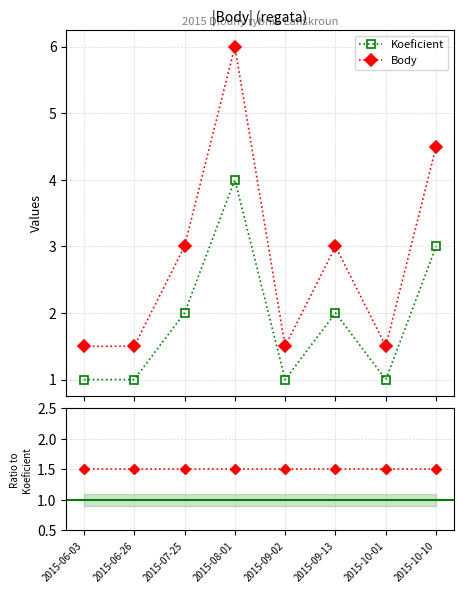

True or false: Koeficient and Body cross at least once.

False